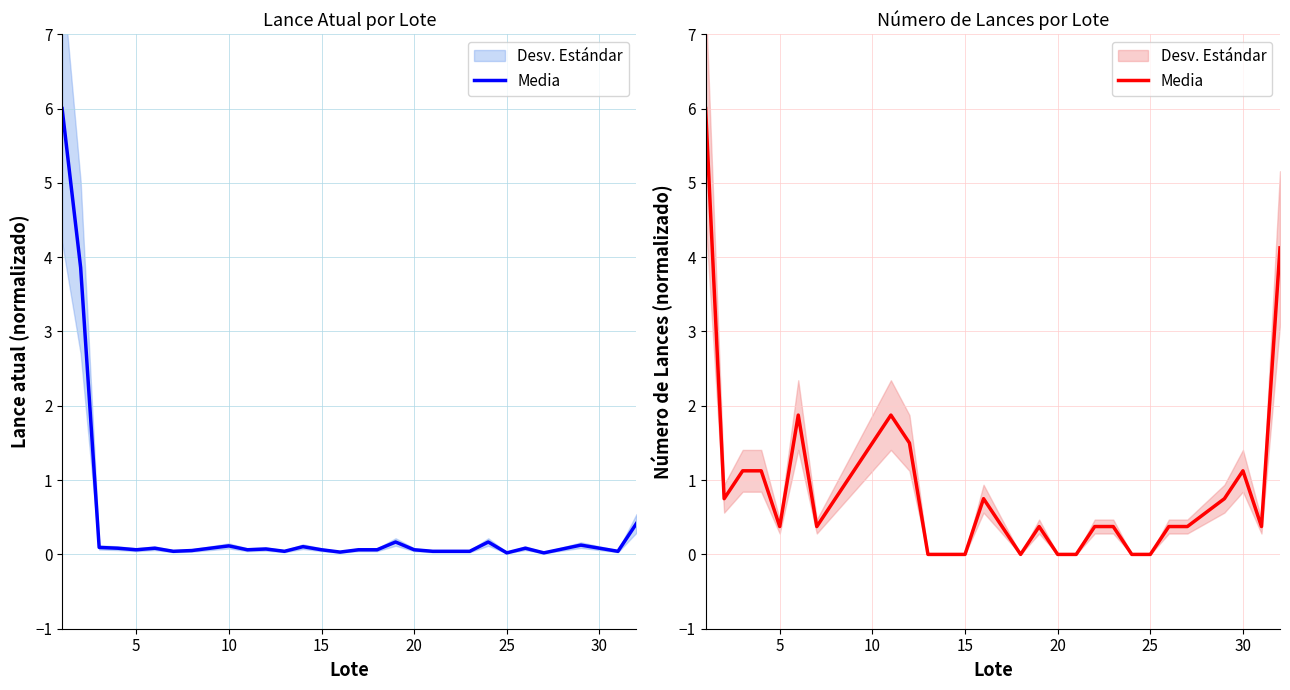

Where is the first local minimum?

5